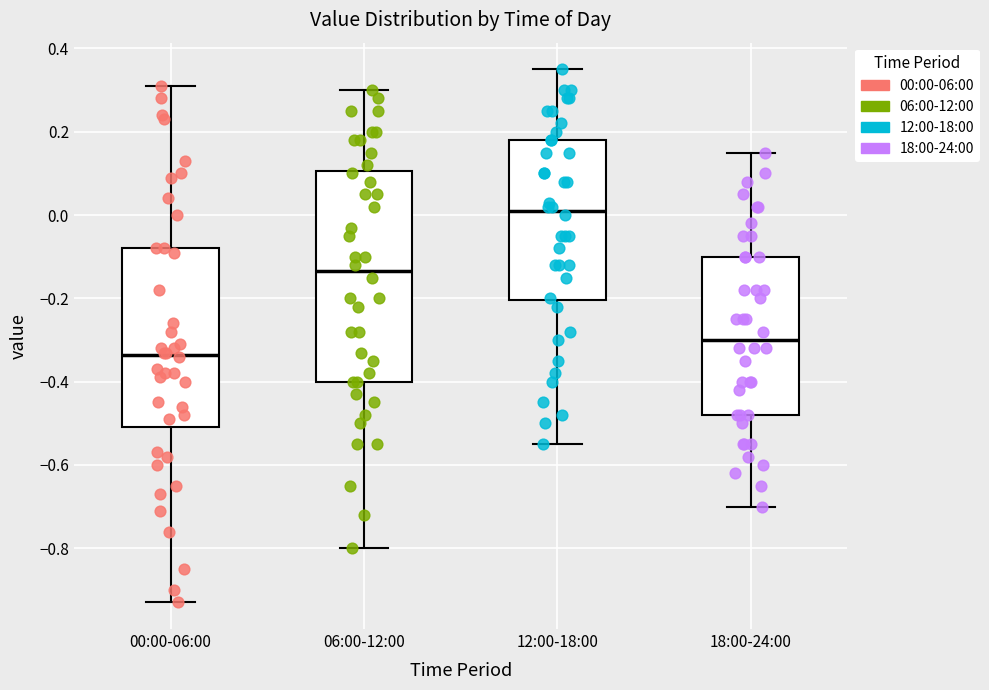

Comparing the boxes themselves (not the whiskers), which one is the tallest?

06:00-12:00